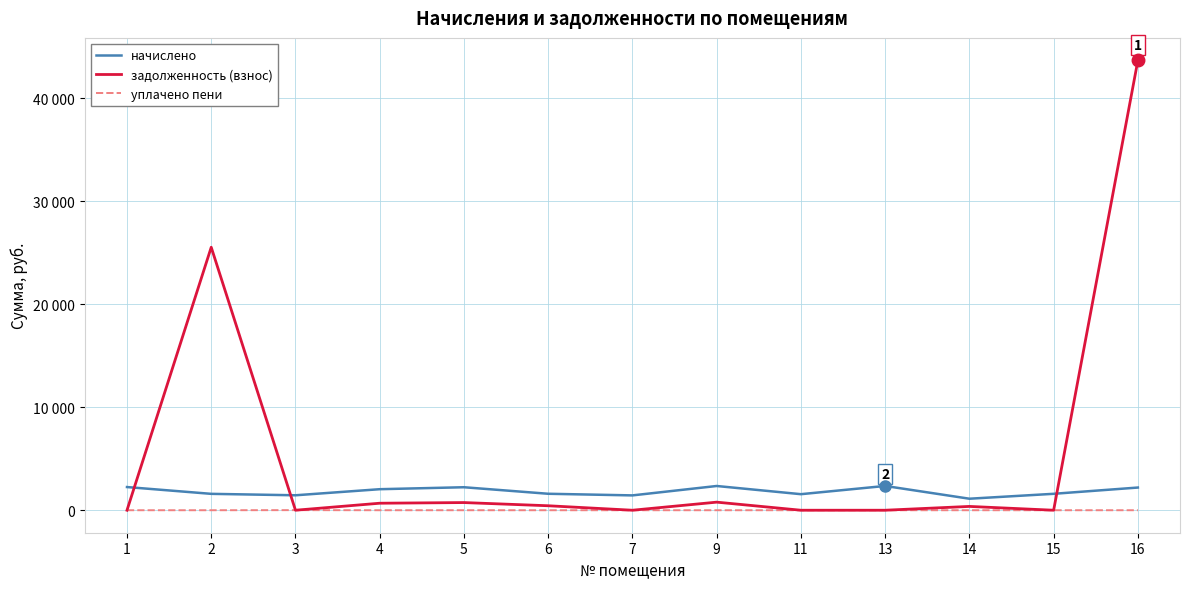

At which label is уплачено пени closest to 4?

1